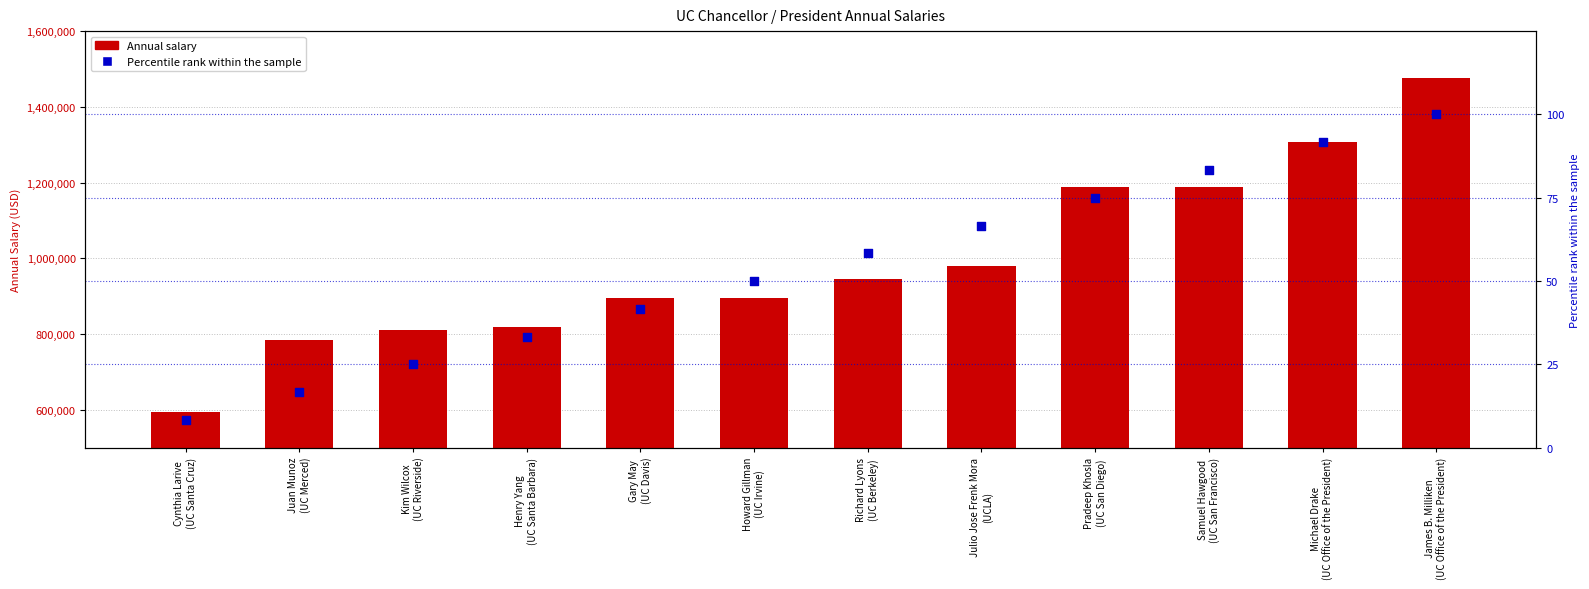

Is the value of Annual salary at Cynthia Larive
(UC Santa Cruz) greater than the value of Percentile rank within the sample at Julio Jose Frenk Mora
(UCLA)?

Yes